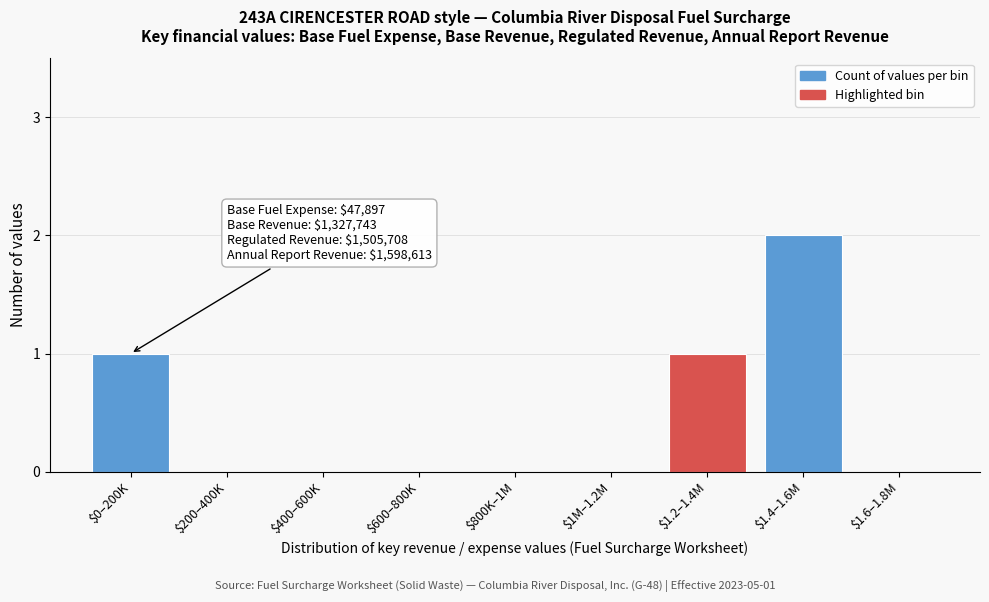

The value at $1.6–1.8M is 0. True or false?

True